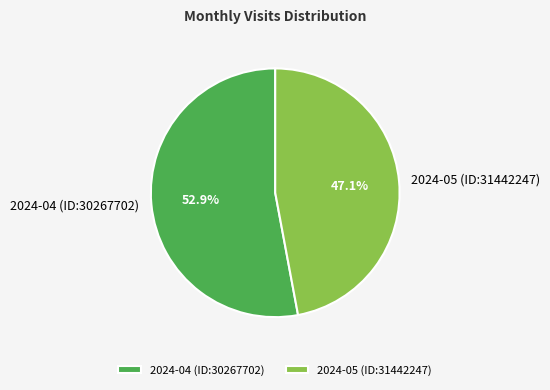

What is the ratio of the value at 2024-04 (ID:30267702) to the value at 2024-05 (ID:31442247)?

1.1